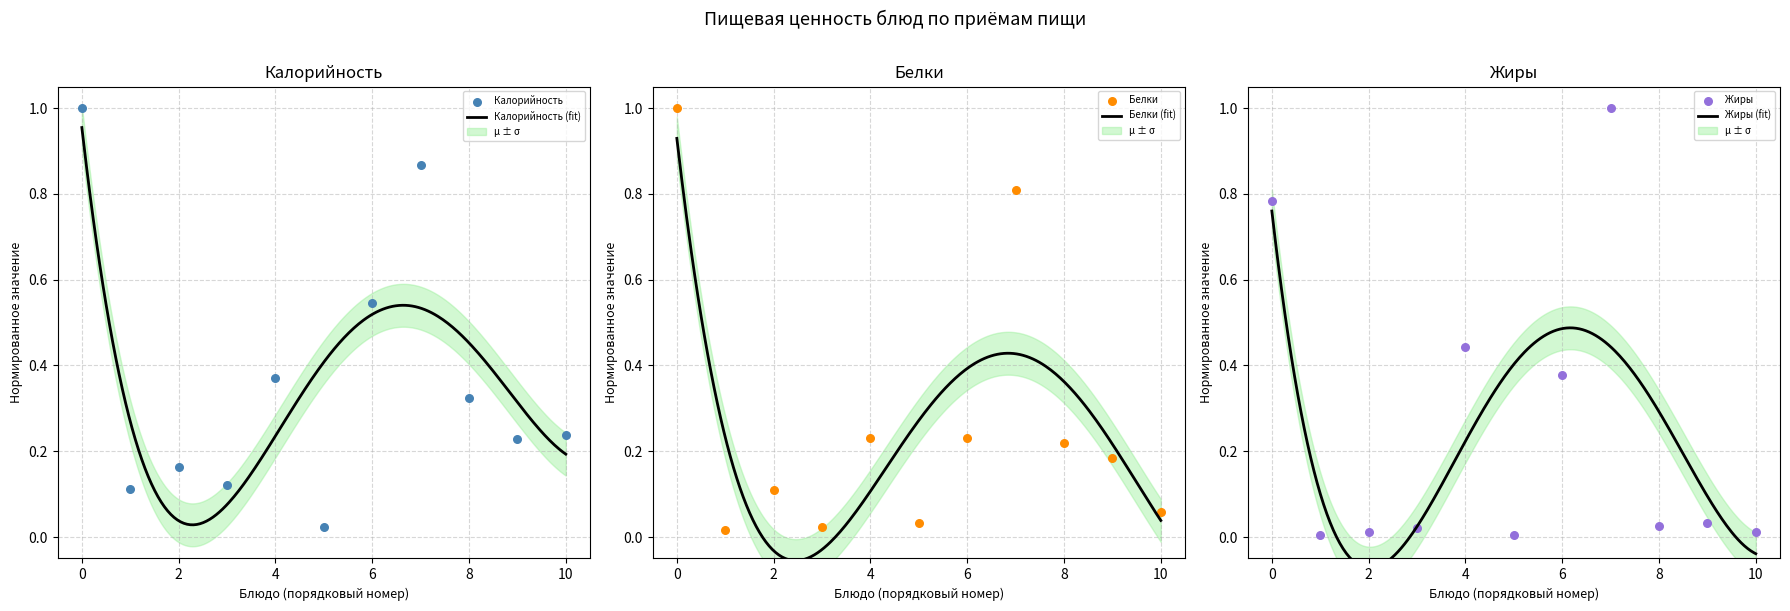

Which series has the widest spread of Y values?

Жиры